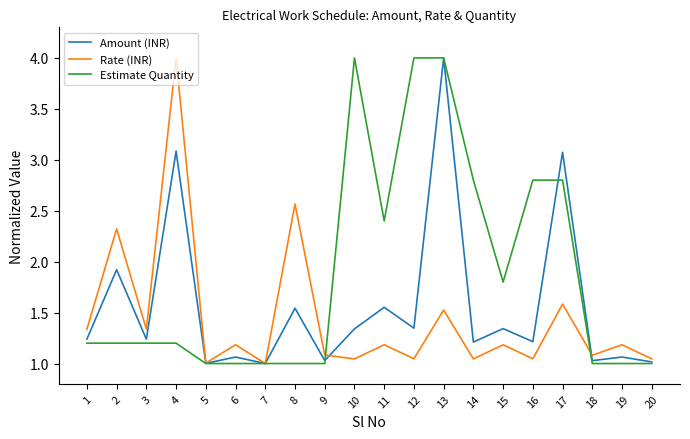

Between 4 and 16, which series saw the biggest shift?

Rate (INR)